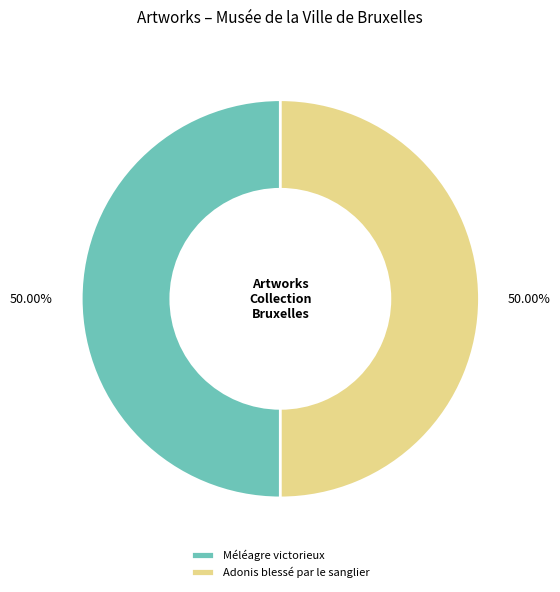

To the nearest percent, what percentage of the pie is Méléagre victorieux?

50%